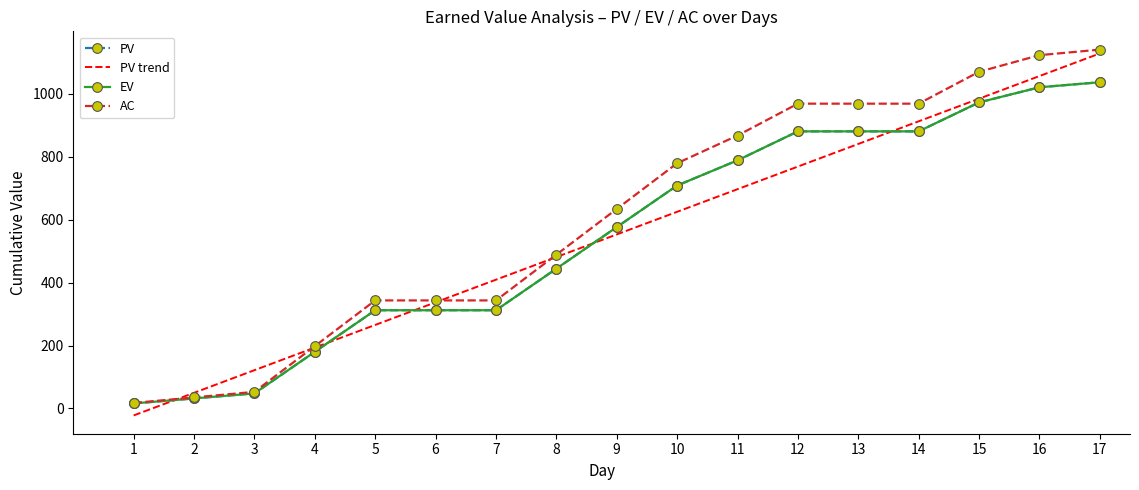

Is it true that PV trend equals 337.2 at 6?

True